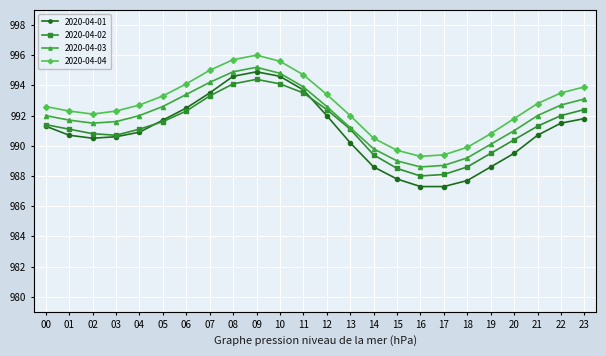

What is the total value across all series at 06?

3972.3